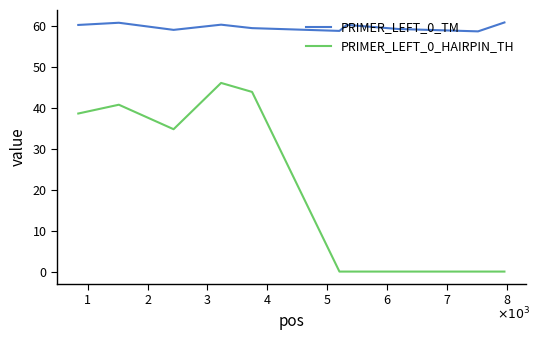

How many lines are shown in the chart?

2